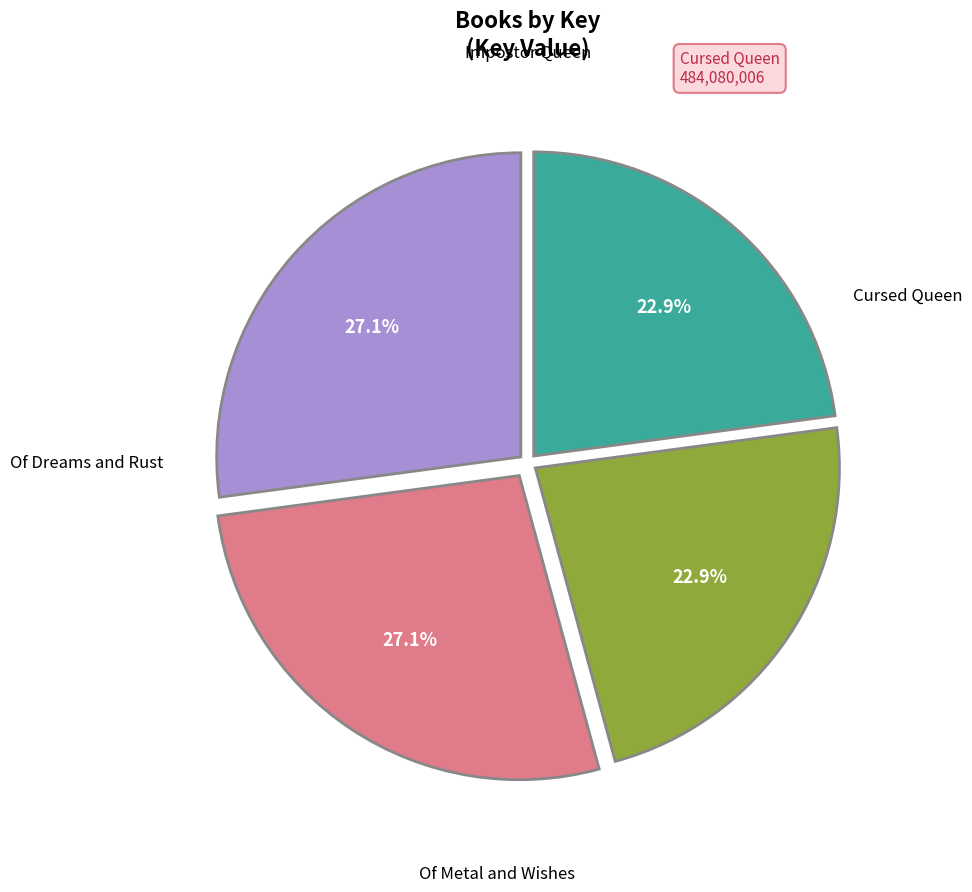

Is there any slice that represents more than half of the pie?

No